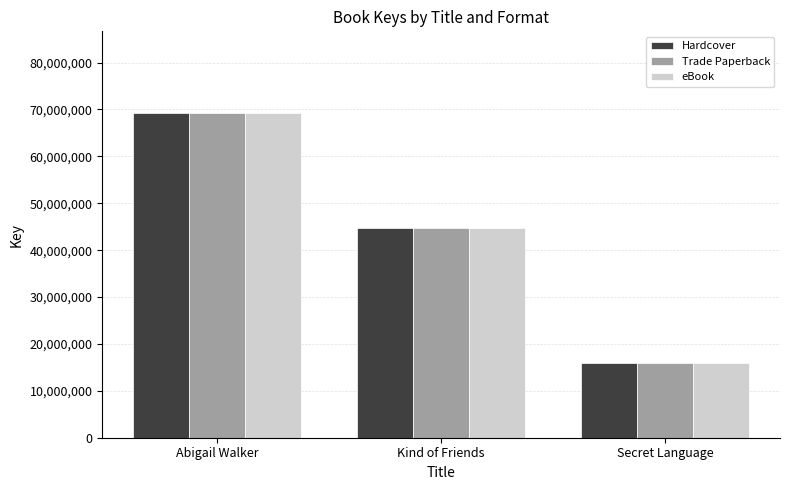

Count the number of data series in this chart.

3